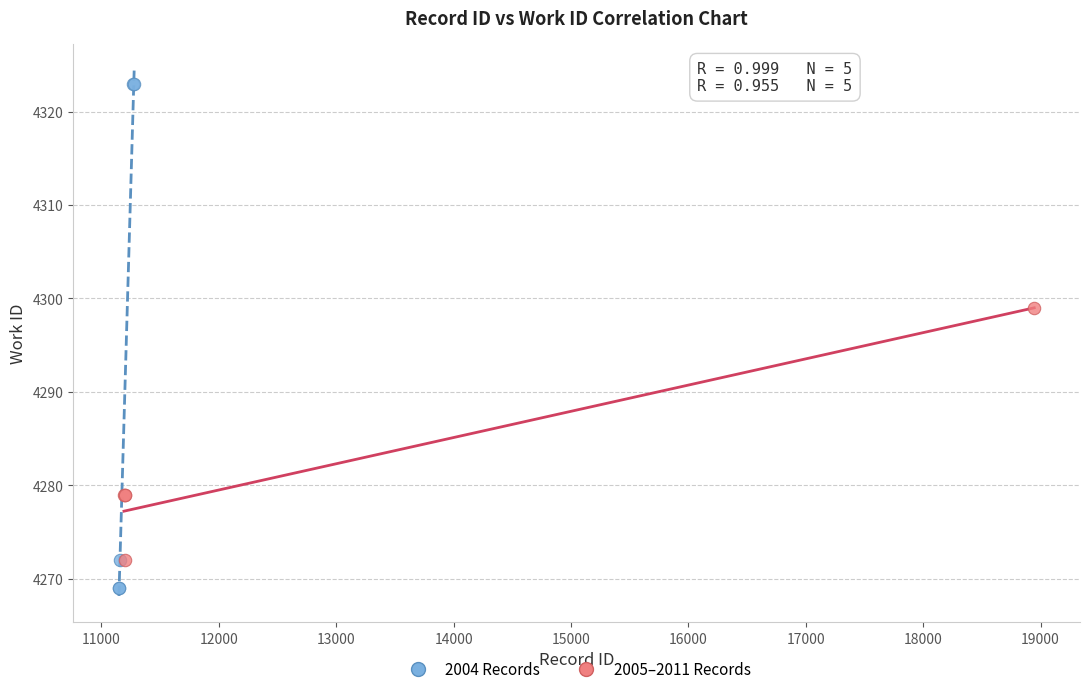

What are all the series names shown in the legend?

2004 Records, 2005–2011 Records